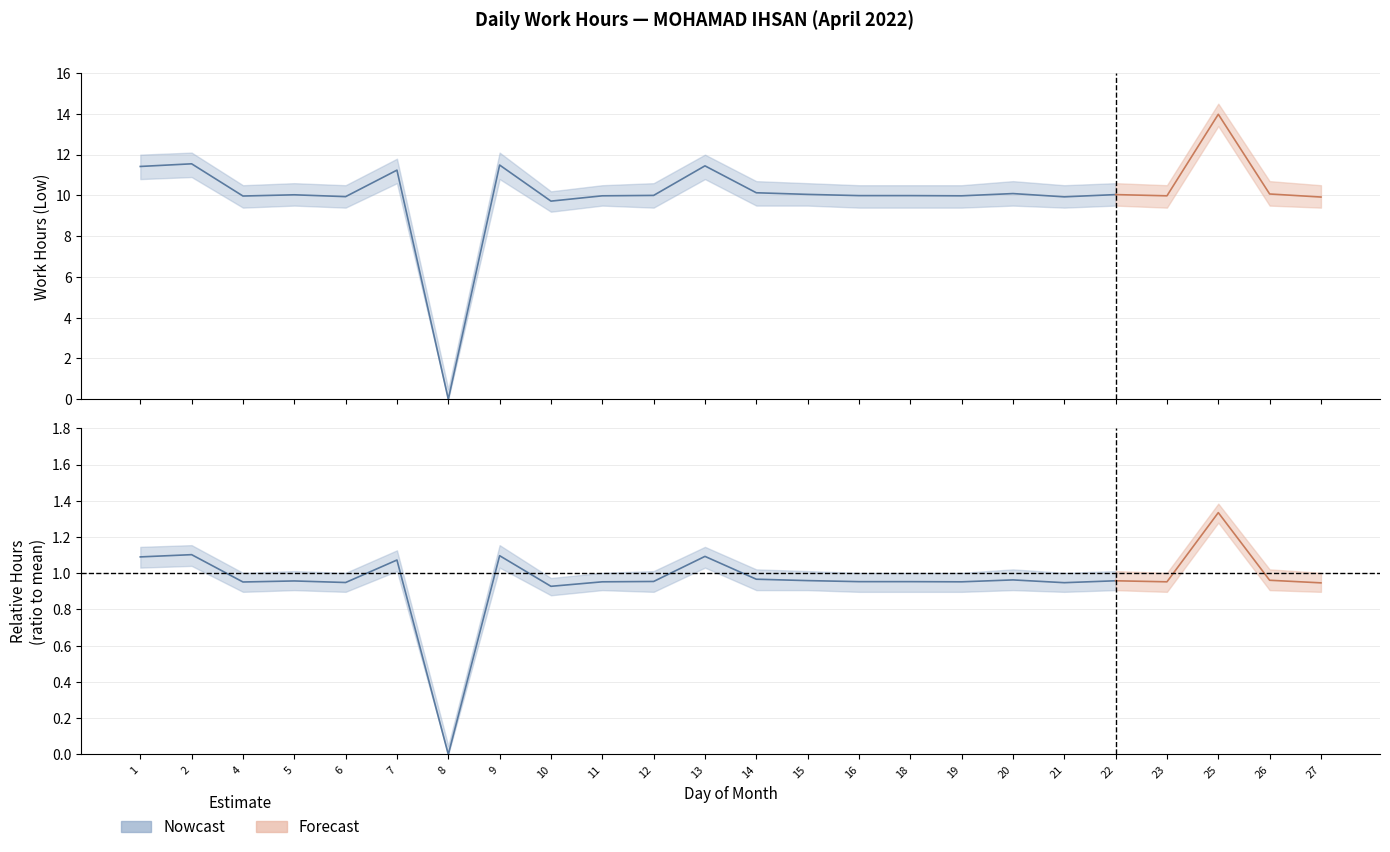

True or false: Low_upper has more than 1 interior local peaks.

True